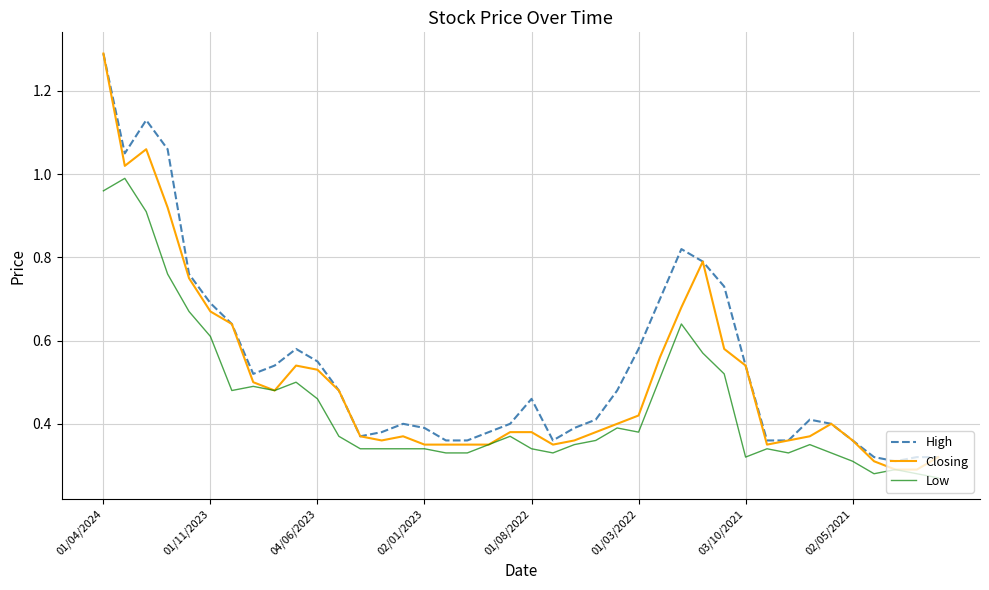

List the series in order of their overall mean, lowest first.

Low, Closing, High